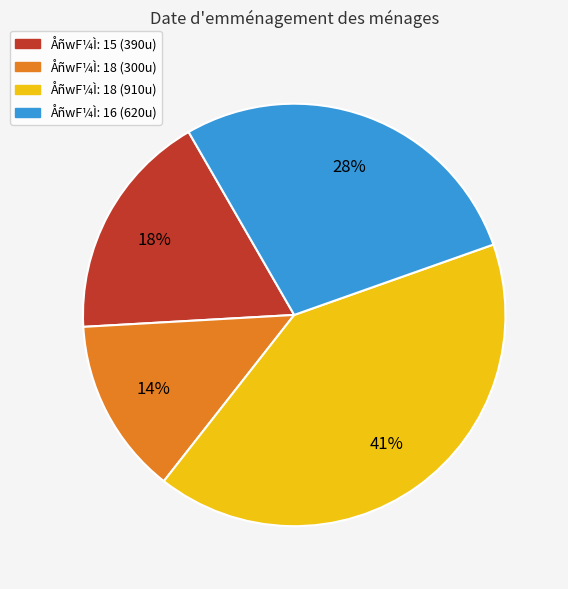

Which category has the smallest portion of the pie?

ÅñwF¼Ì: 18 (300u)